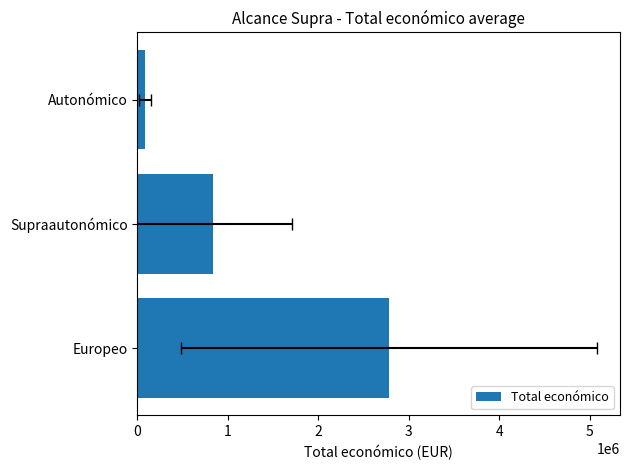

What is the smallest value displayed?

84268.2